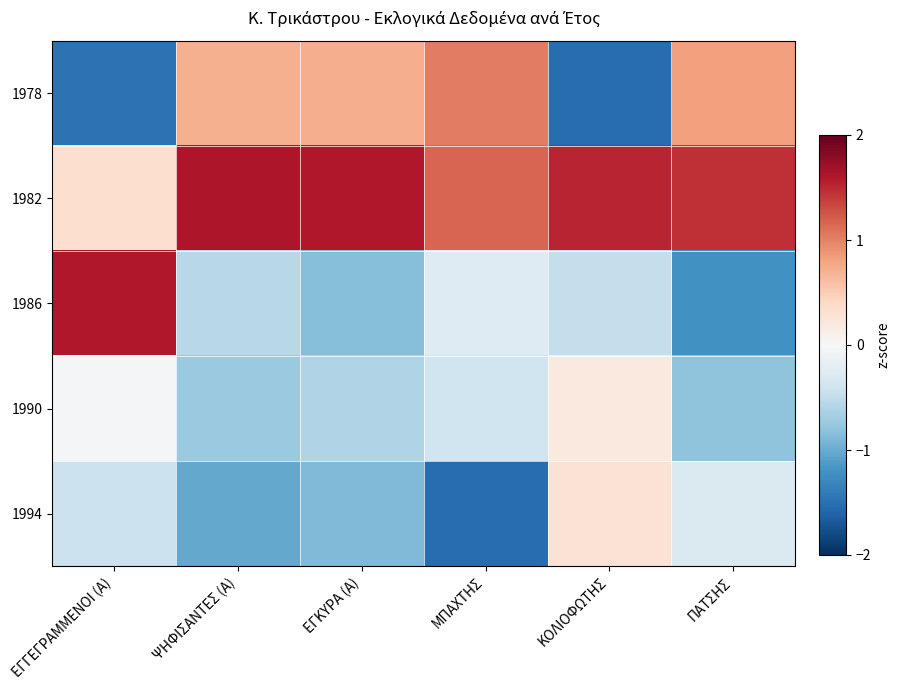

Which has a higher value, ΕΓΓΕΓΡΑΜΜΕΝΟΙ (Α) or ΜΠΑΧΤΗΣ?

ΜΠΑΧΤΗΣ